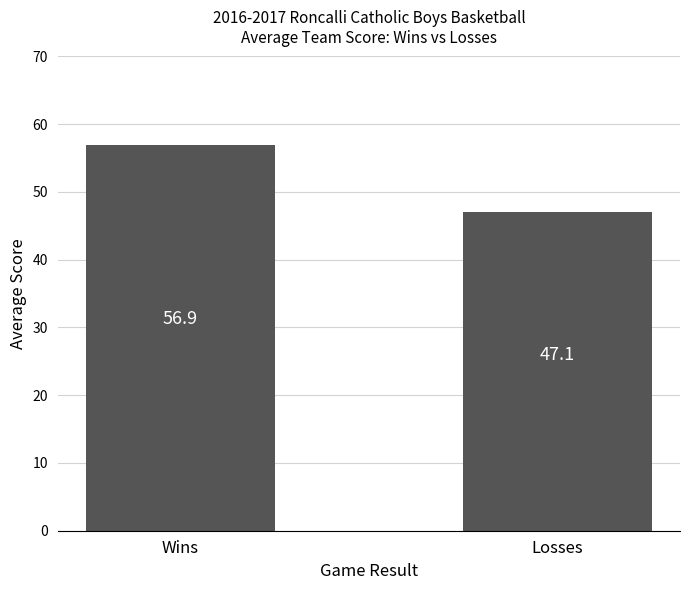

Which has a higher value, Wins or Losses?

Wins